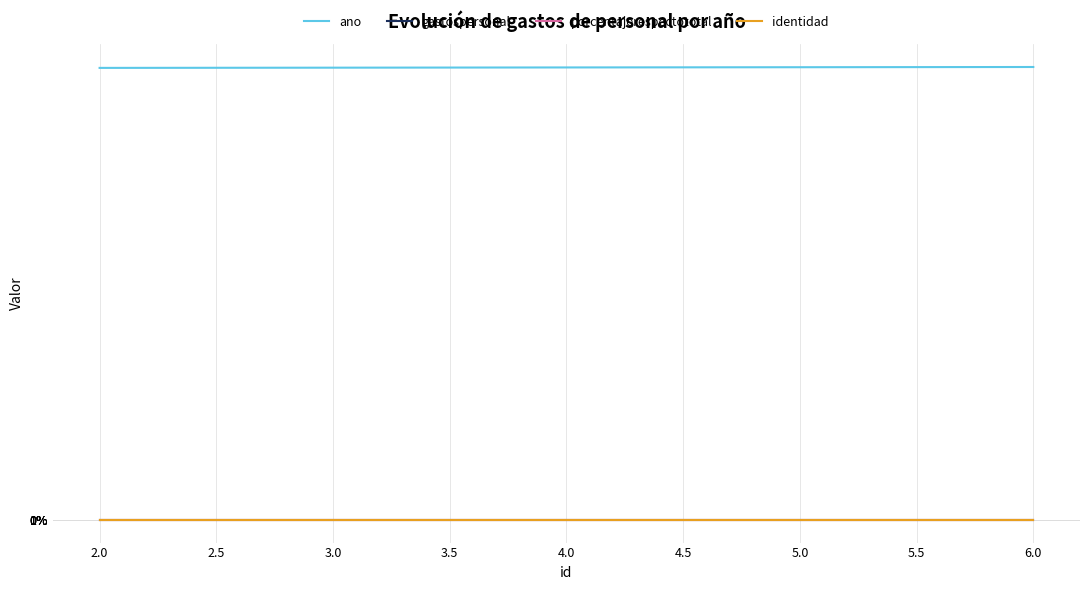

Does the chart have visible grid lines?

Yes